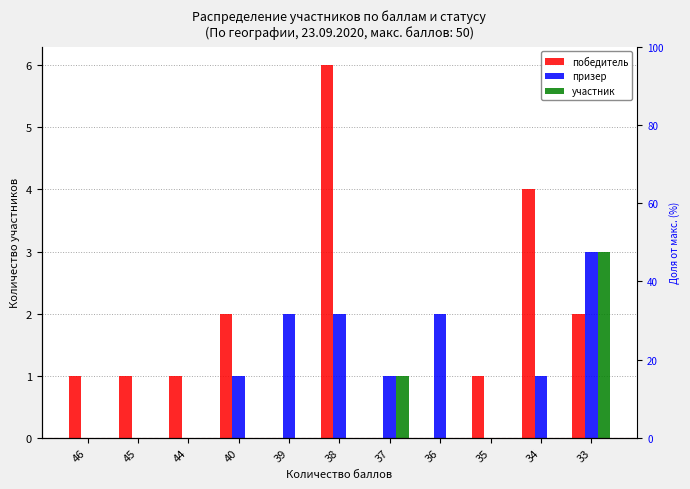

Does the chart contain stacked bars?

No